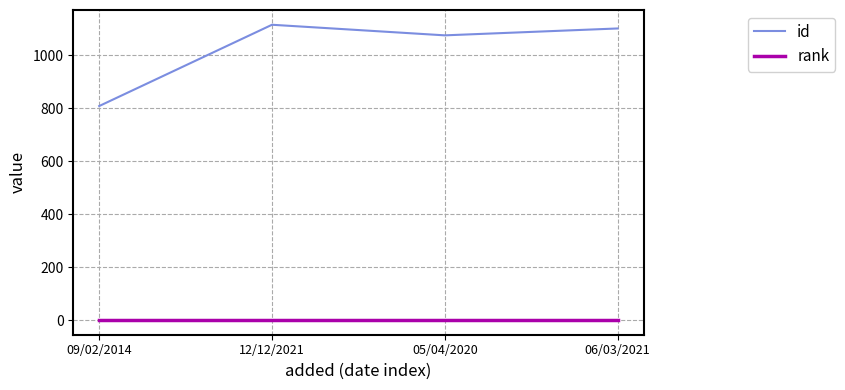

Which series has the largest total across all categories?

id